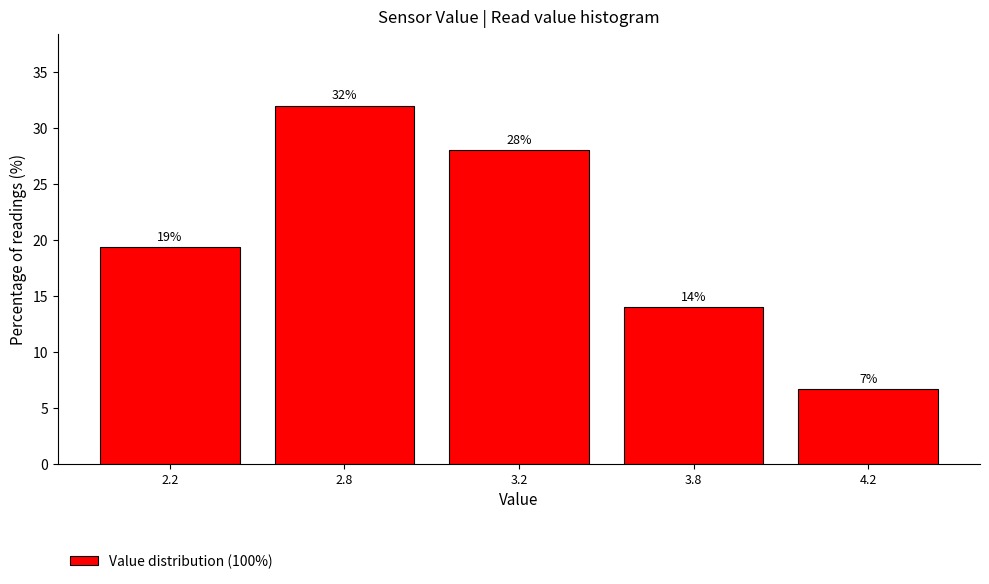

True or false: the data shows 9.9 at 3.2.

False